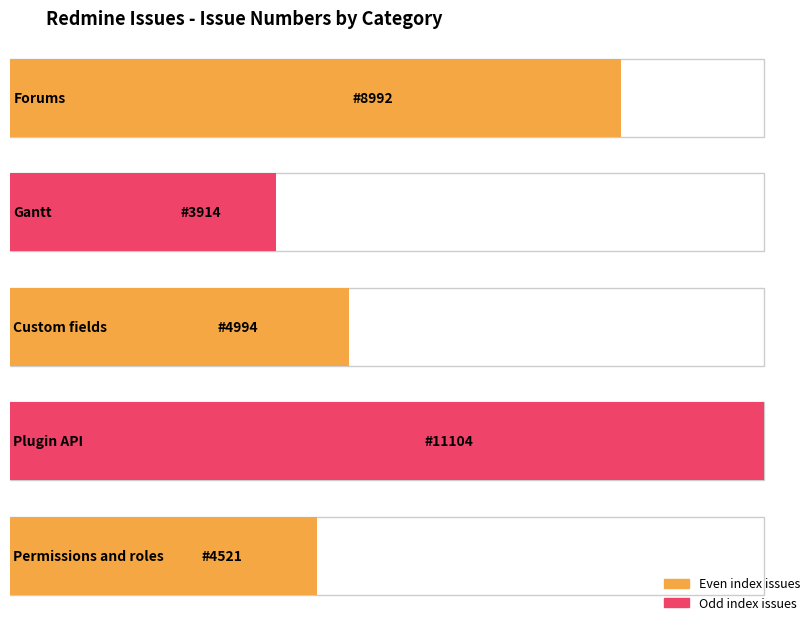

What is the label of the 1st bar from the right?

Permissions and roles